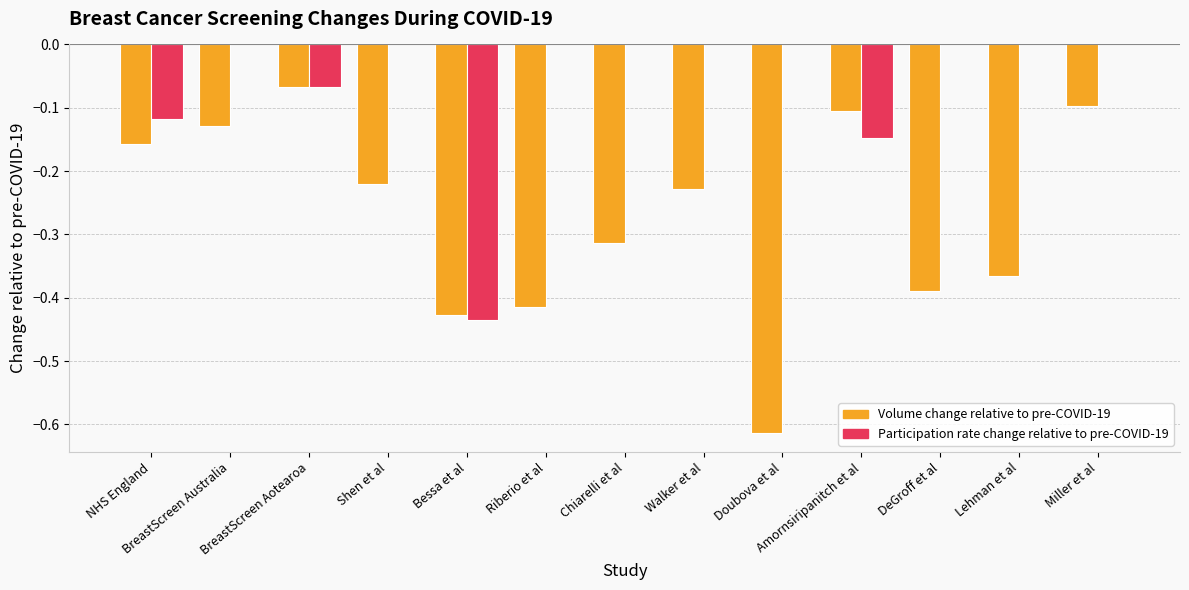

At which category is the sum across all series the highest?

Miller et al